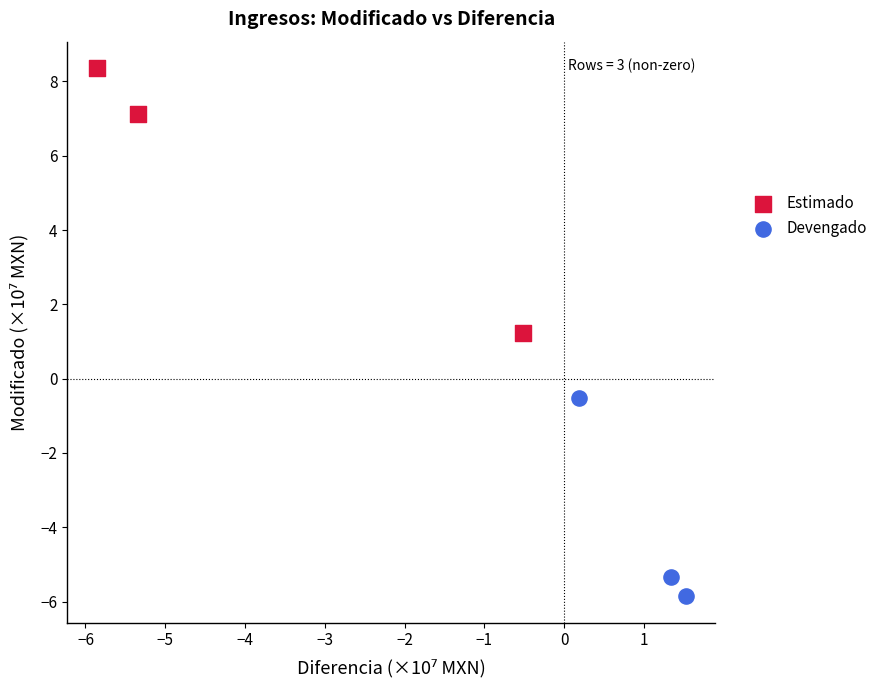

What are all the series names shown in the legend?

Estimado, Devengado